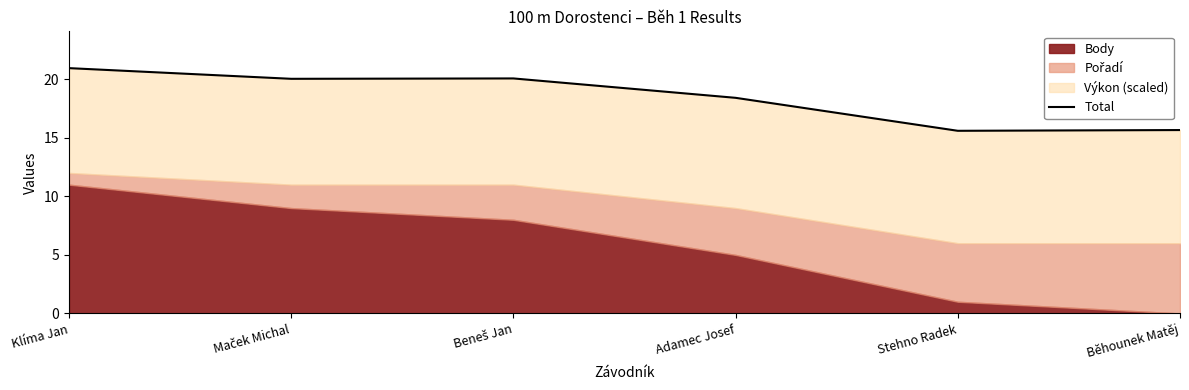

What is the label of the 1st point from the left?

Klíma Jan